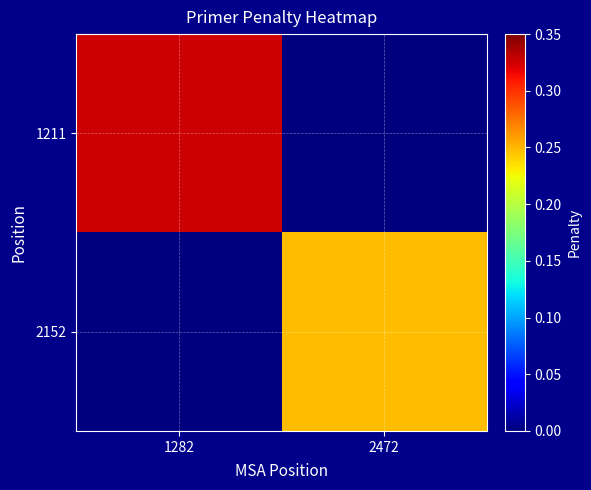

Between 2472 and 1282, which is larger?

1282